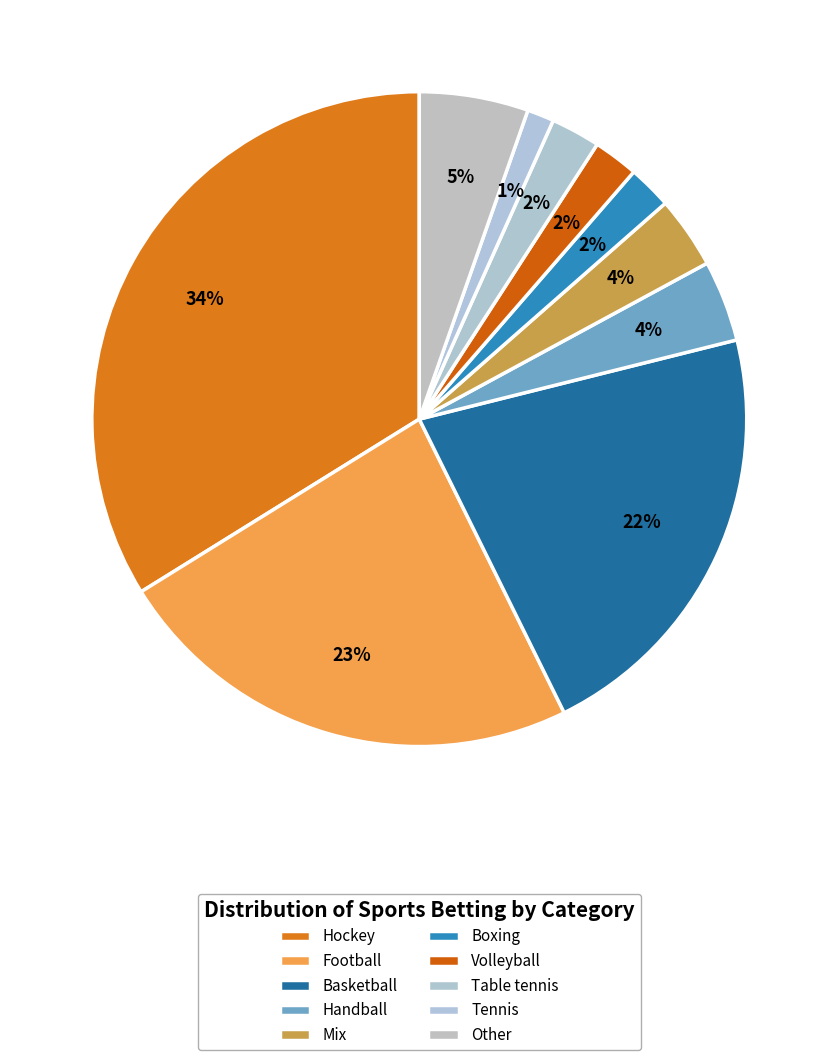

Which slice is the smallest?

Tennis